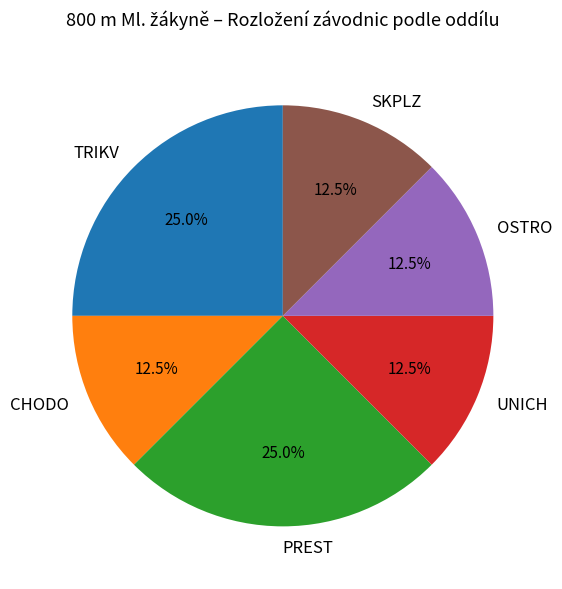

To the nearest percent, what percentage of the pie is PREST?

25%